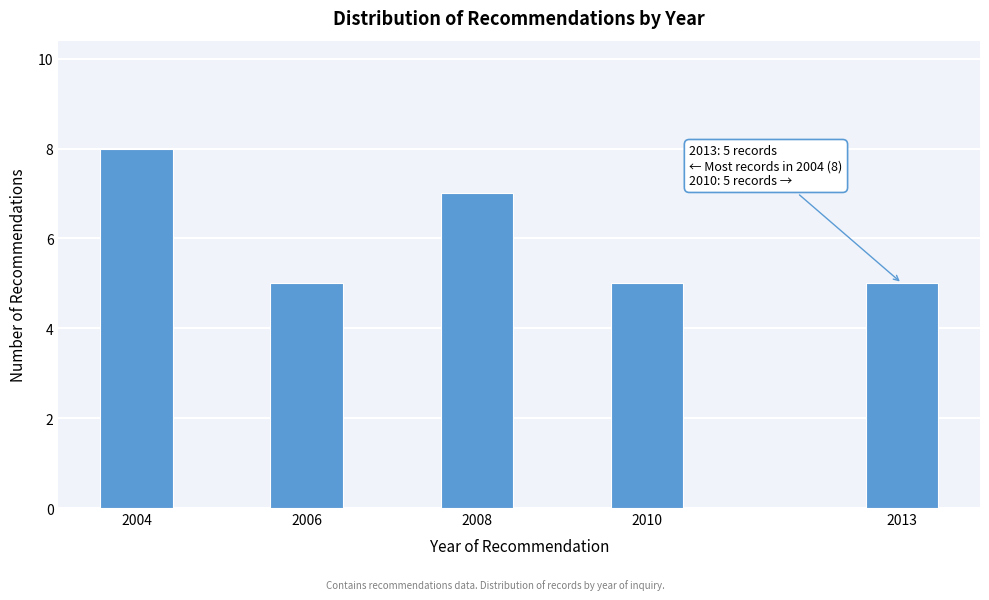

Reading right to left, transcribe all the data shown in this chart.

5	5	7	5	8